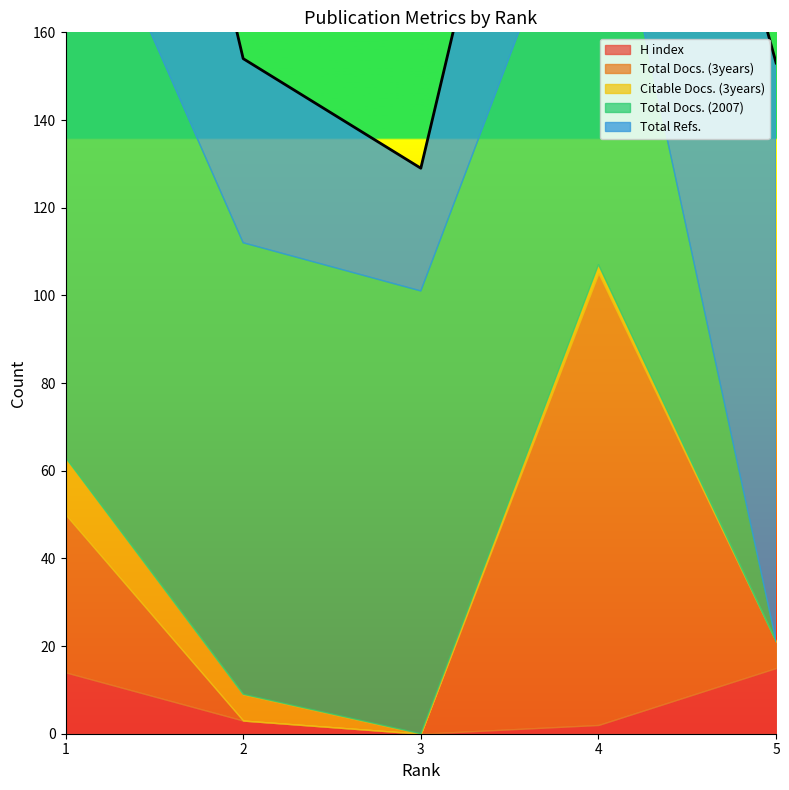

Rank the categories by H index value from highest to lowest.

5, 1, 2, 4, 3